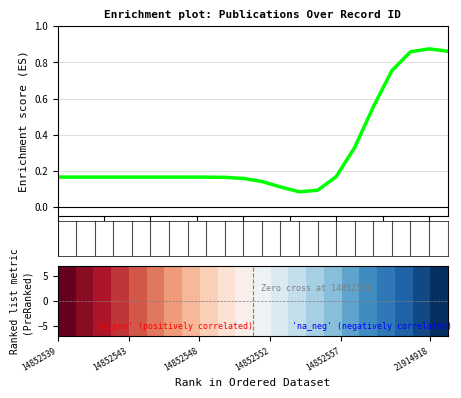

How many categories are shown in the chart?

22